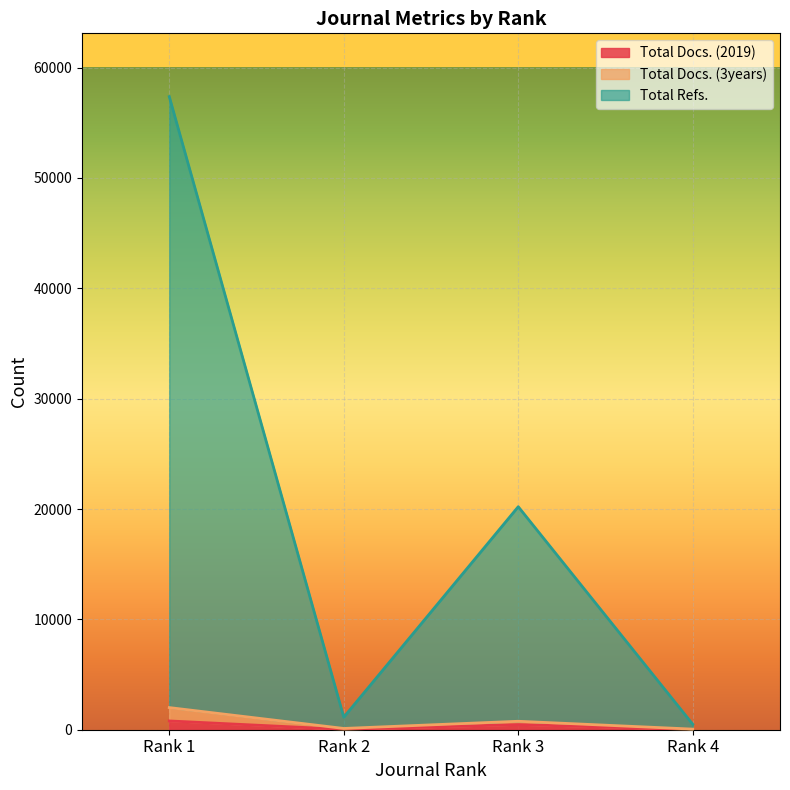

True or false: Total Refs. and Total Docs. (3years) cross at least once.

False